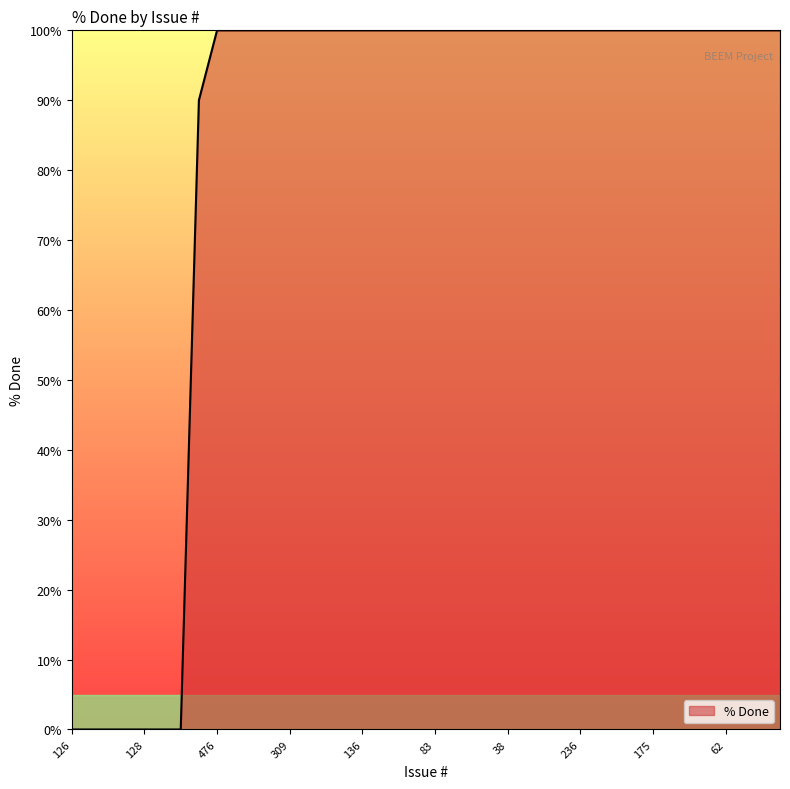

Does the chart have visible grid lines?

No